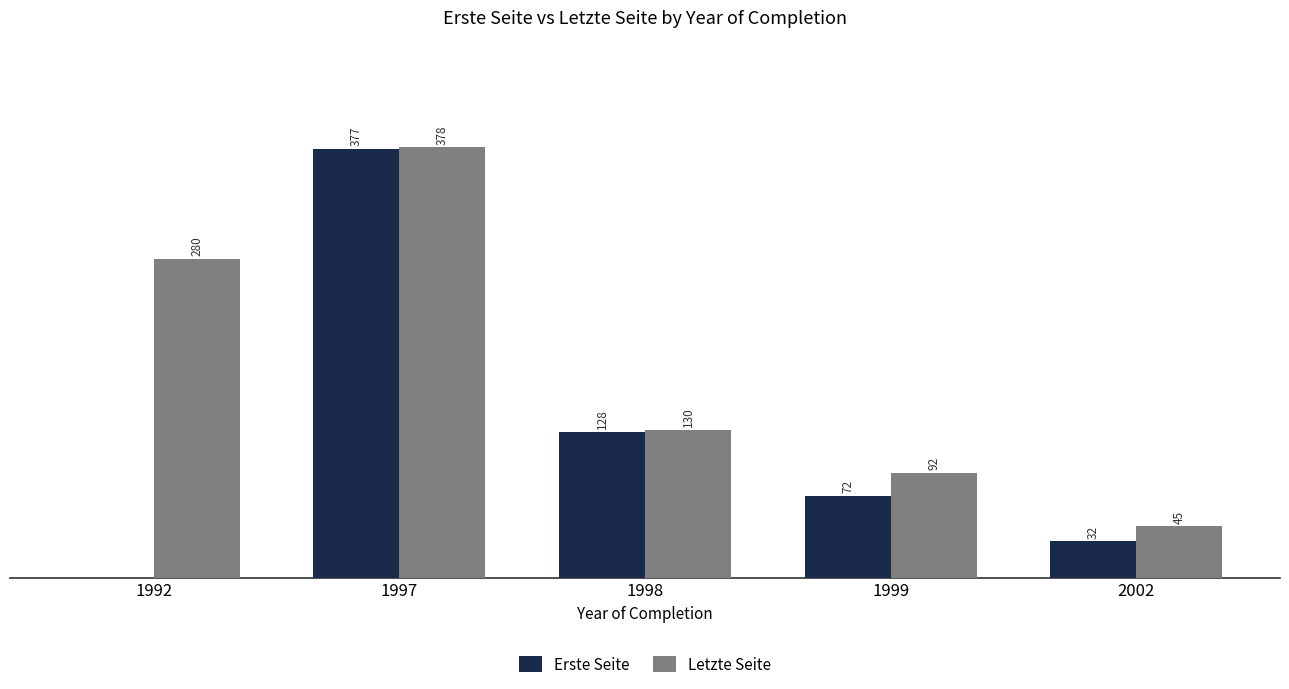

Are the bars horizontal?

No